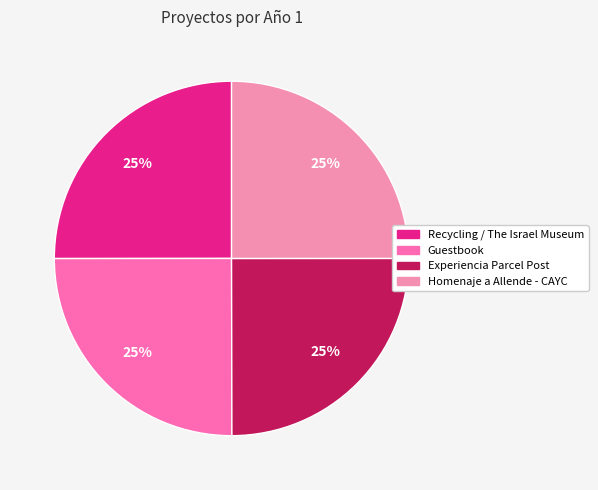

Does Guestbook represent more than half of the total?

No